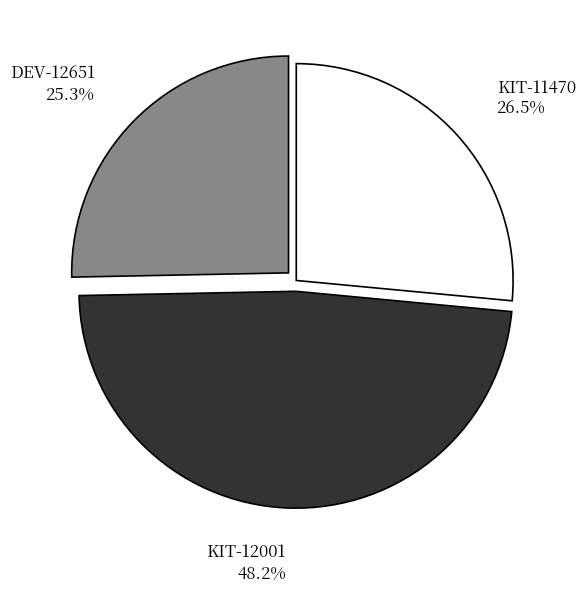

Do KIT-12001 and KIT-11470 together represent more than half of the pie?

Yes